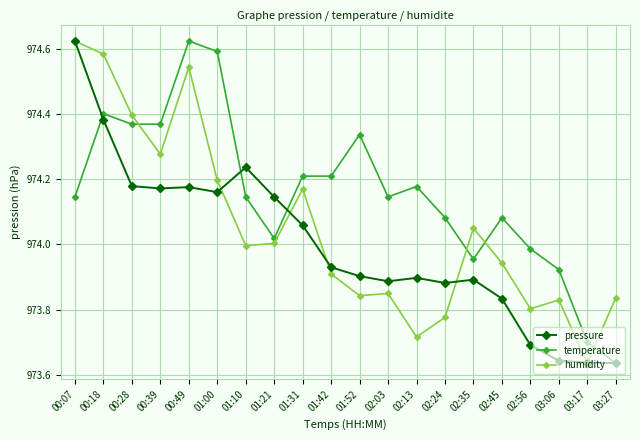

Between which two adjacent categories do humidity and temperature first intersect?

00:28 and 00:39